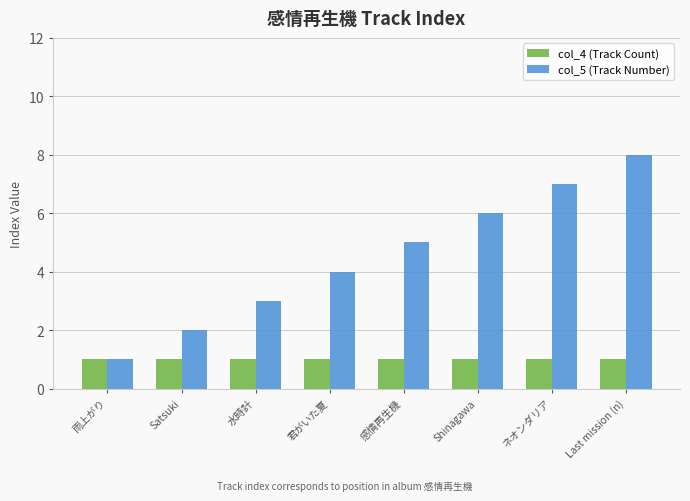

Reading right to left, extract all data points from this chart.

col_4 (Track Count): 1	1	1	1	1	1	1	1
col_5 (Track Number): 8	7	6	5	4	3	2	1